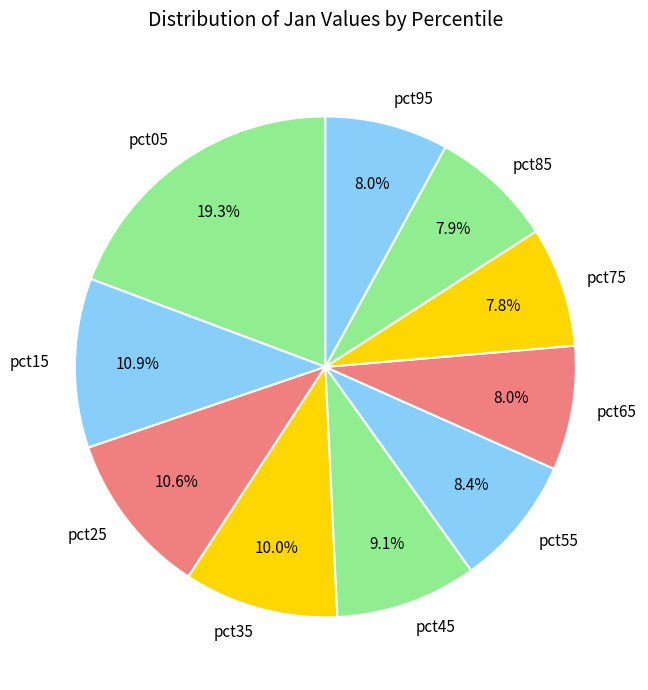

What is the total percentage of pct45 and pct95?

17.1%